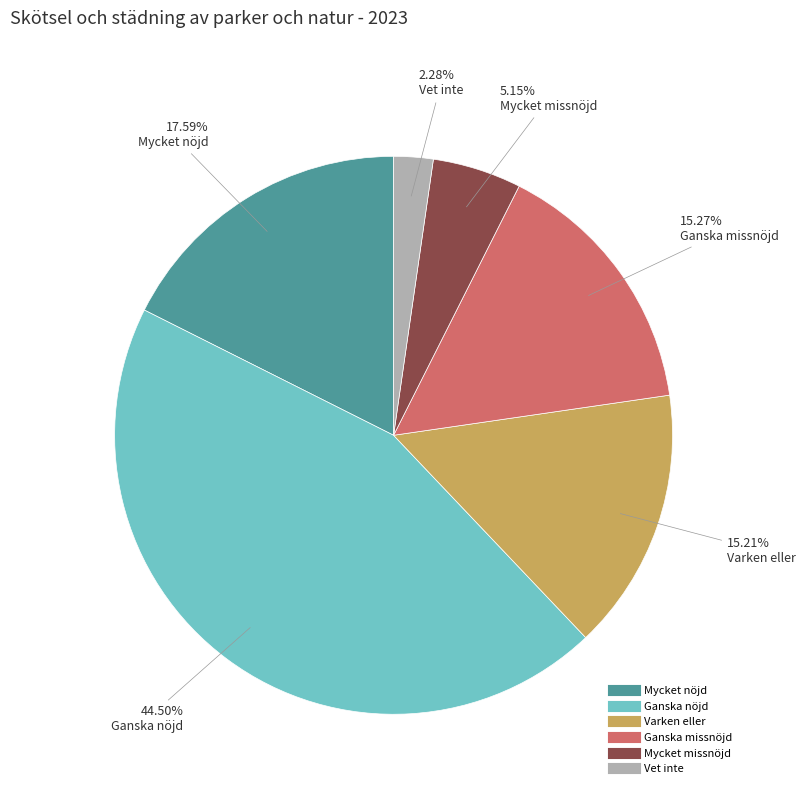

The Ganska nöjd slice represents 32% of the pie. True or false?

False